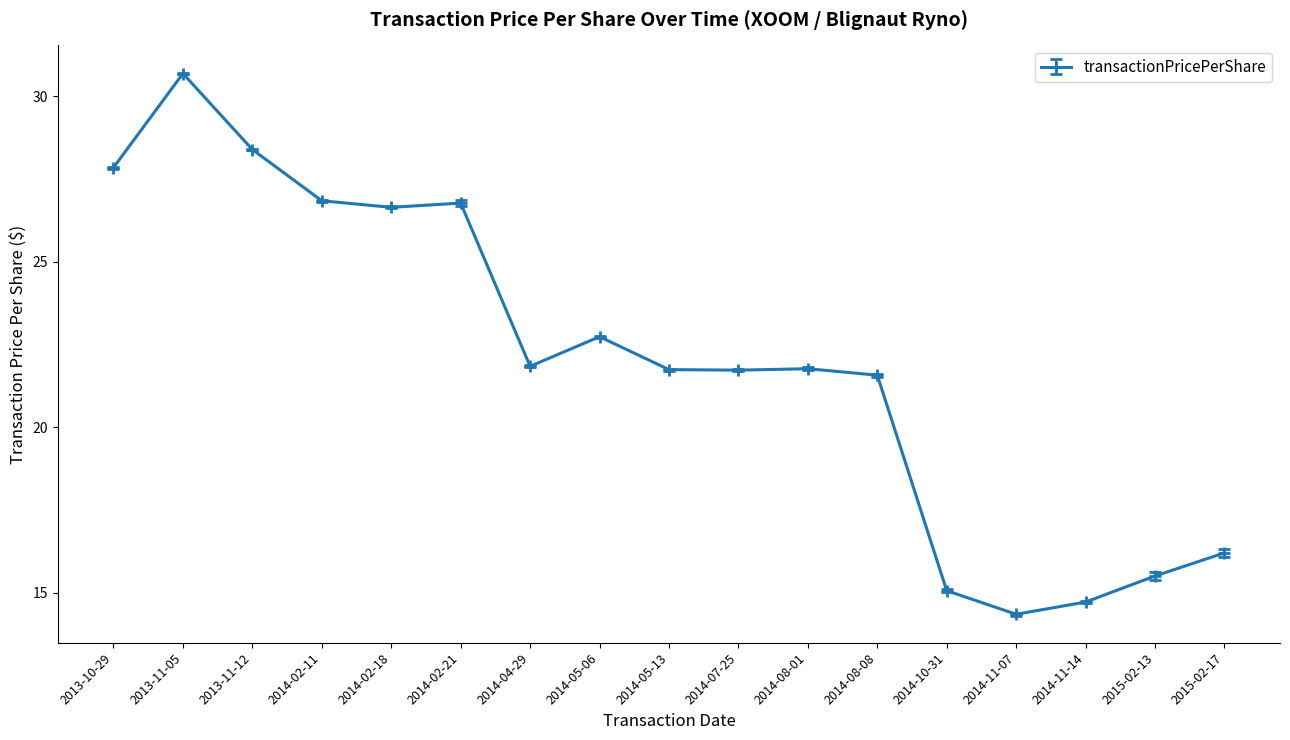

Which label corresponds to the smallest value in the chart?

2014-11-07